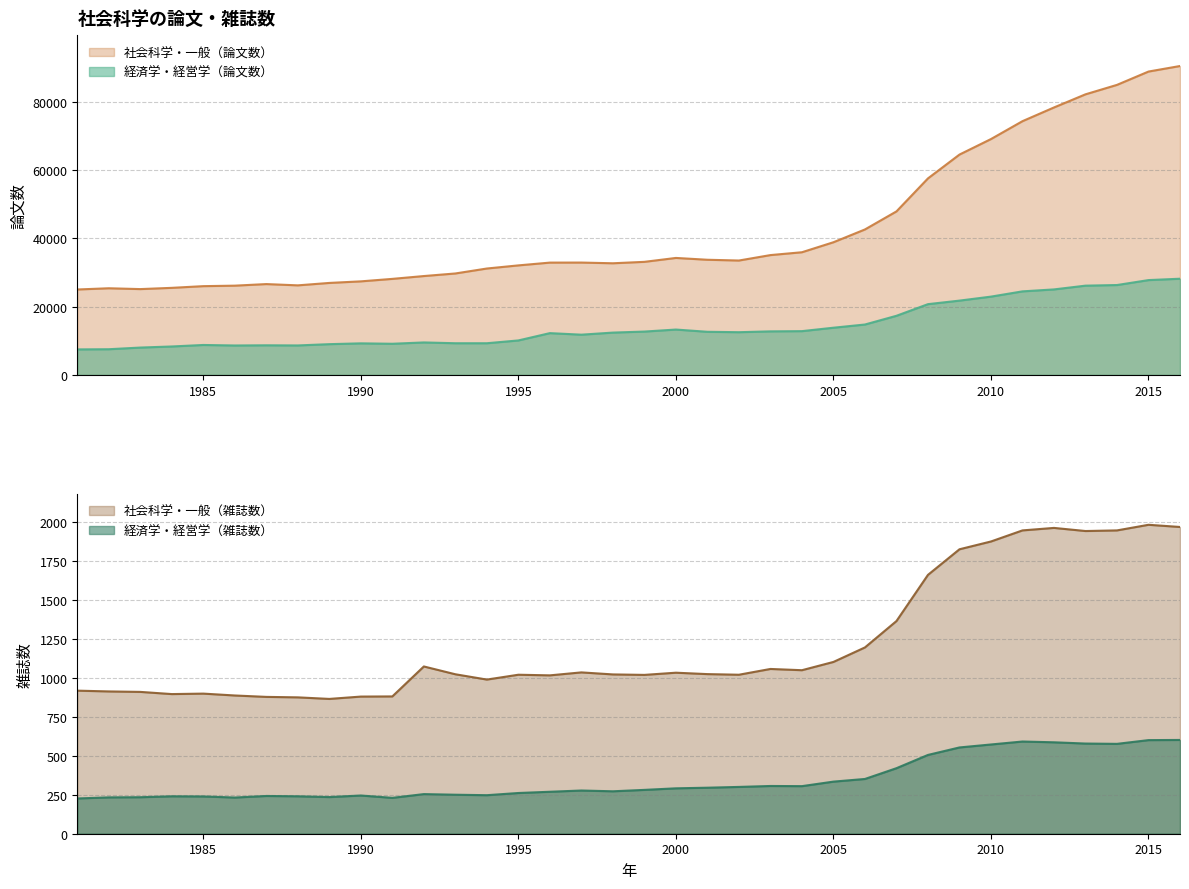

True or false: 社会科学・一般（雑誌数） and 経済学・経営学（雑誌数） cross at least once.

False